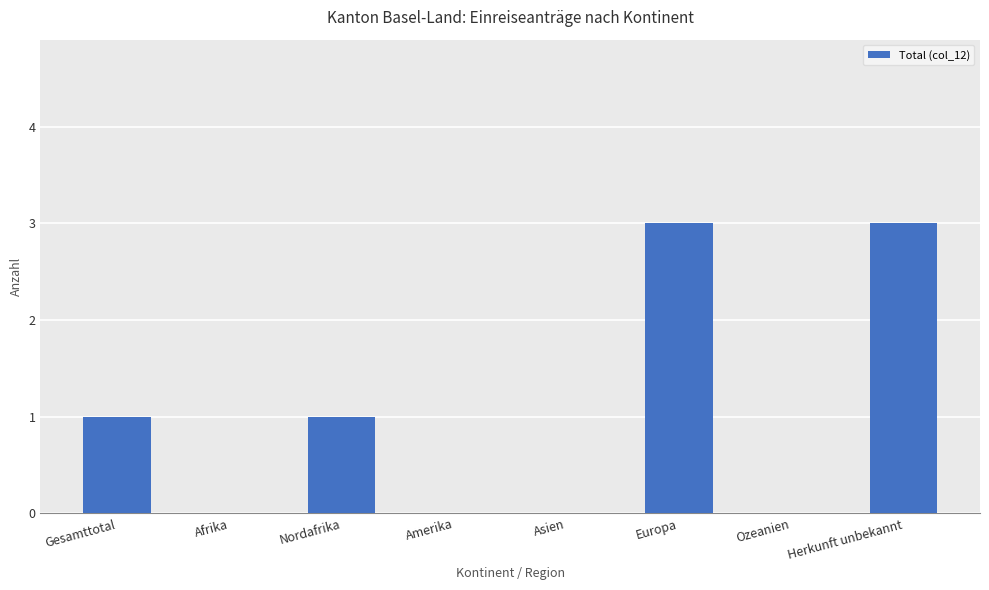

Reading left to right, transcribe all the data shown in this chart.

Gesamttotal=1	Afrika=0	Nordafrika=1	Amerika=0	Asien=0	Europa=3	Ozeanien=0	Herkunft unbekannt=3